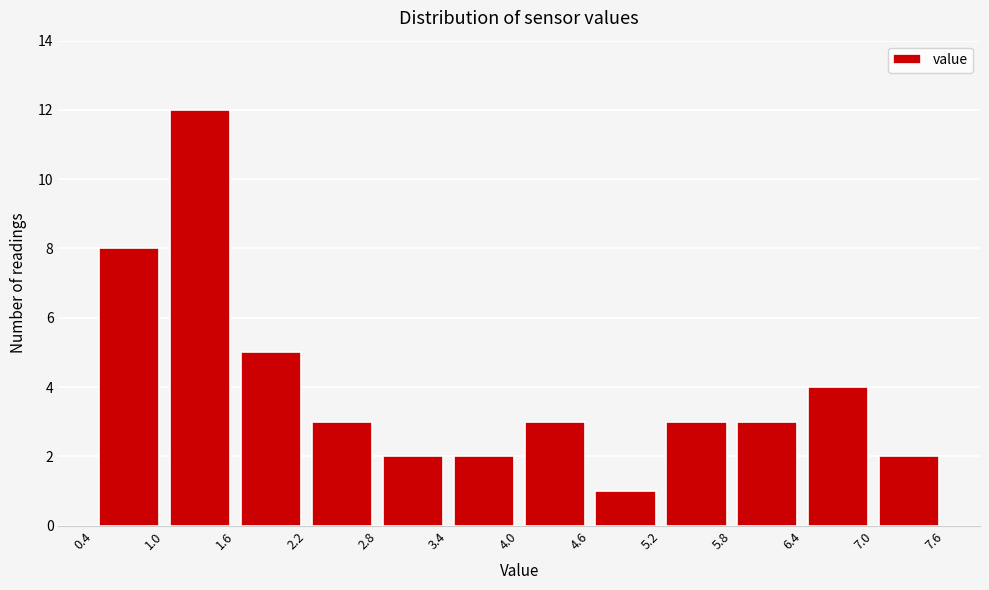

Reading left to right, transcribe this chart: for each bar, give the range it covers on the x-axis and its height. The values are not printed on the chart, so give them approximately, as read against the axis.

0.4 to 1.0: 8
1.0 to 1.6: 12
1.6 to 2.2: 5
2.2 to 2.8: 3
2.8 to 3.4: 2
3.4 to 4.0: 2
4.0 to 4.6: 3
4.6 to 5.2: 1
5.2 to 5.8: 3
5.8 to 6.4: 3
6.4 to 7.0: 4
7.0 to 7.6: 2